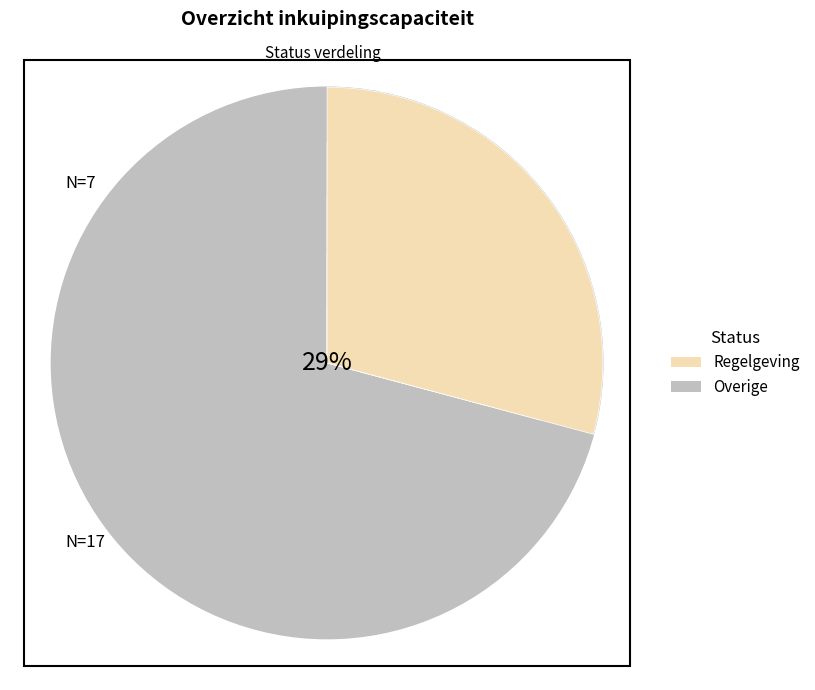

Count the number of slices in the pie.

7